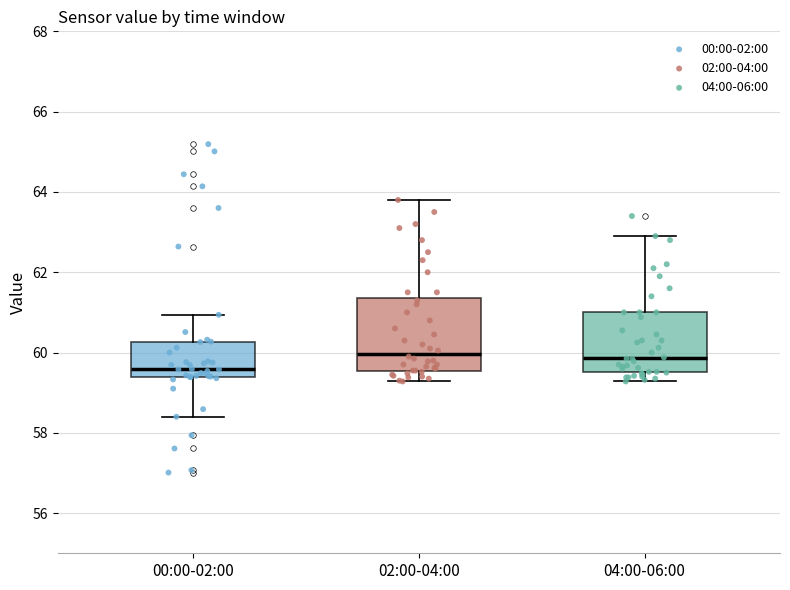

Where is the upper edge of the box for 00:00-02:00 on the y-axis? The values are not printed on the chart, so give them approximately, as read against the axis.

60.2